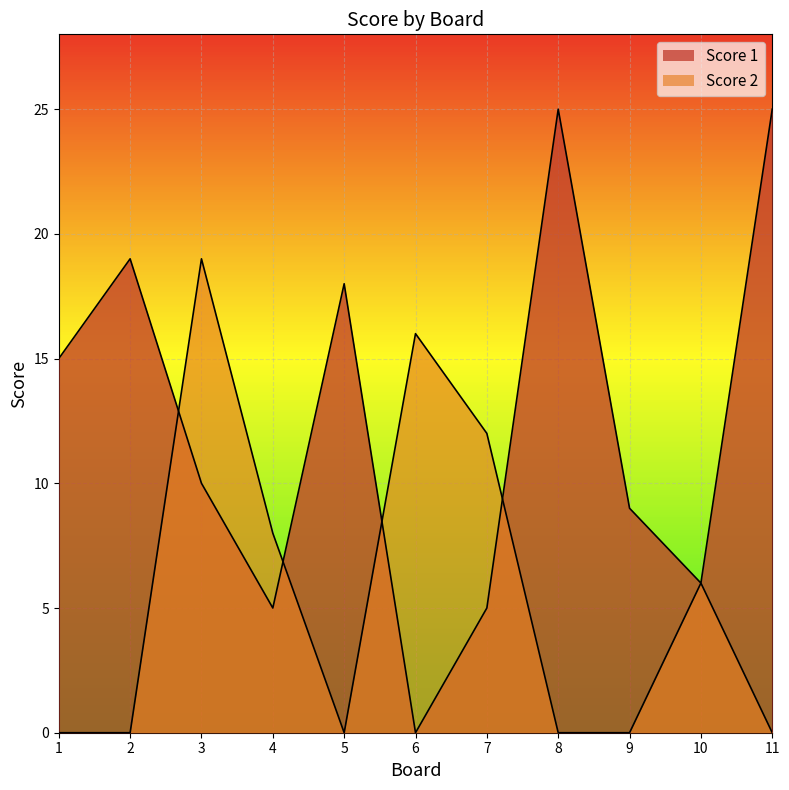

Where do Score 2 and Score 1 first cross each other?

2 and 3